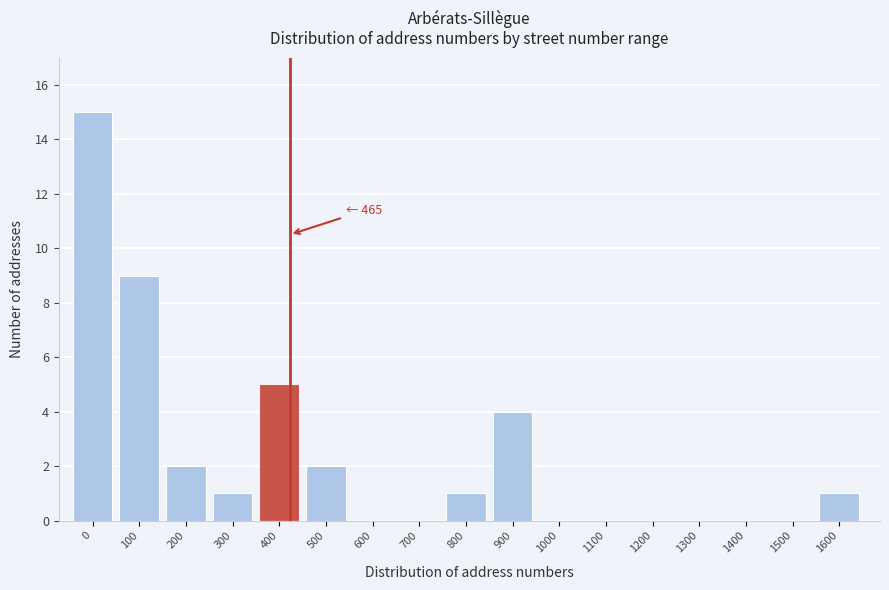

Reading left to right, what are all the values shown in this chart?

0=15	100=9	200=2	300=1	400=5	500=2	600=0	700=0	800=1	900=4	1000=0	1100=0	1200=0	1300=0	1400=0	1500=0	1600=1